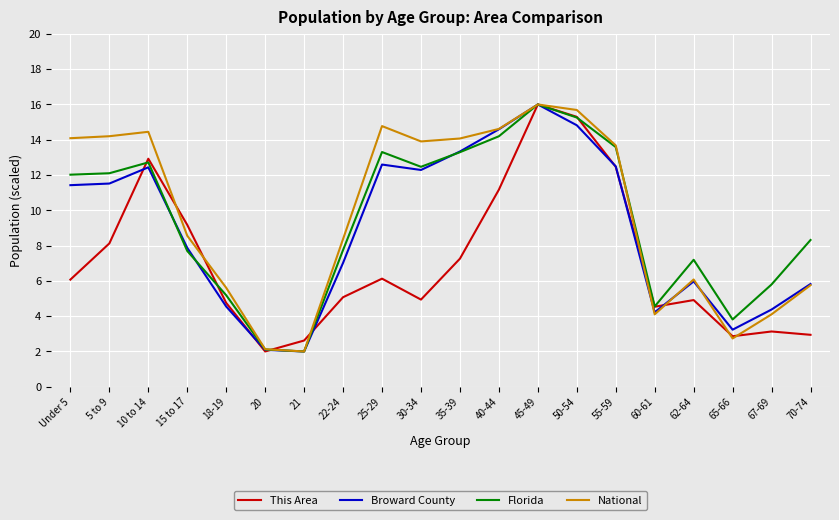

Which series has the largest total across all categories?

National